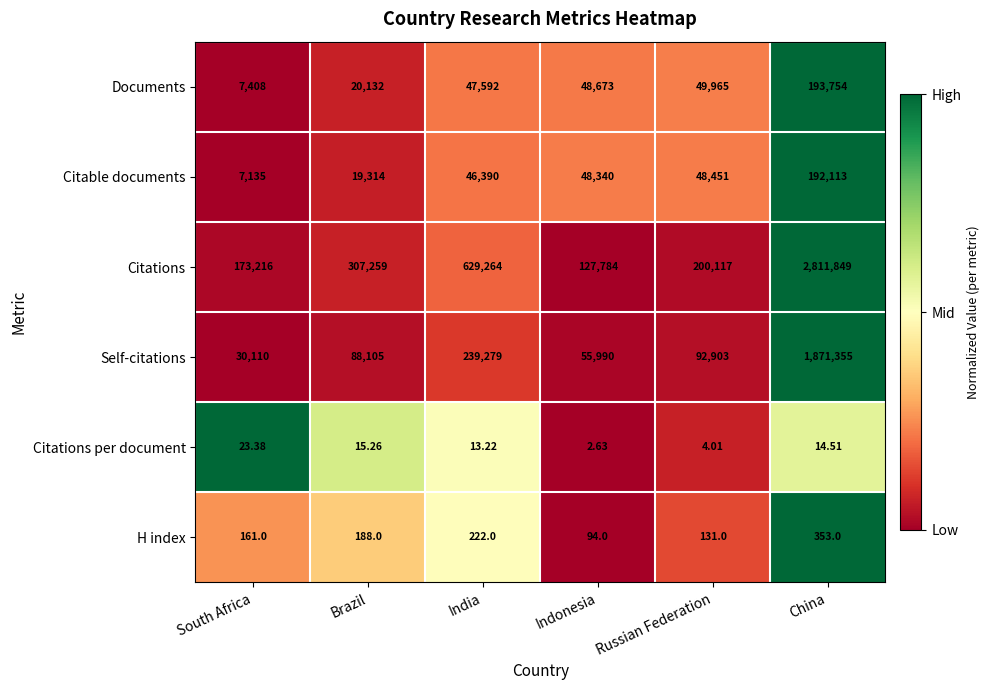

Where does the Citations per document series first go above 14?

South Africa